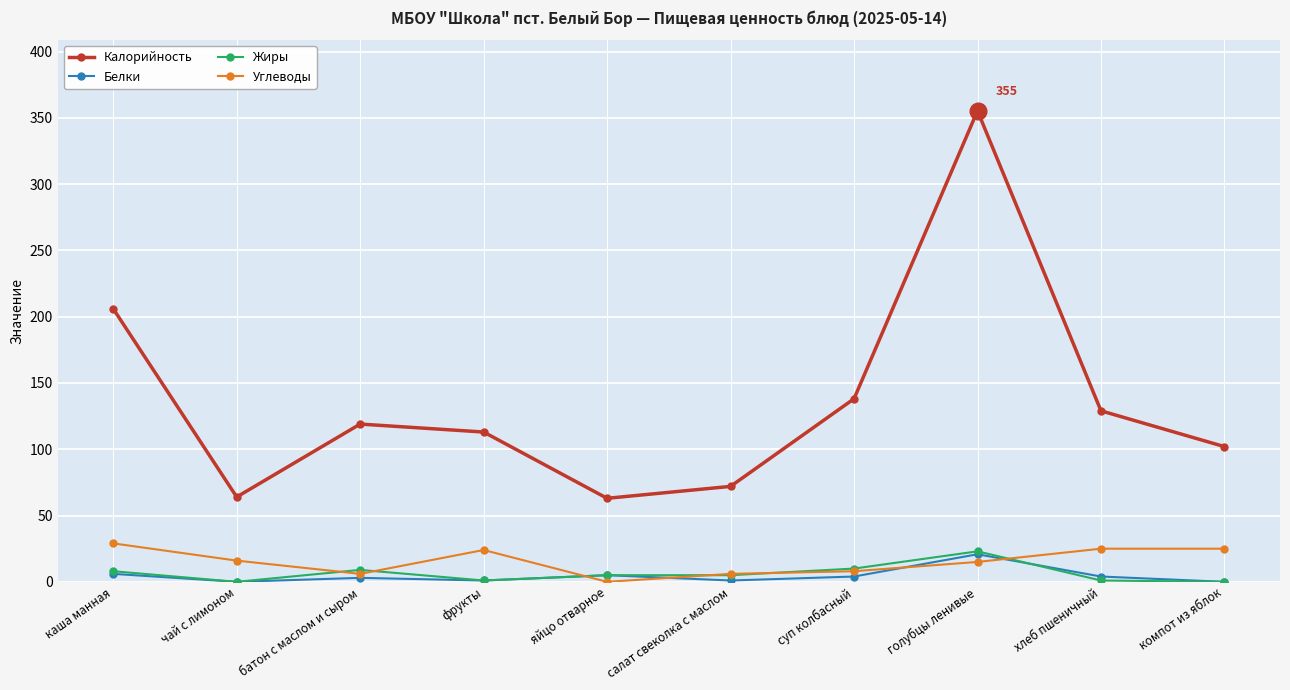

What is the total value across all series at чай с лимоном?

80.0